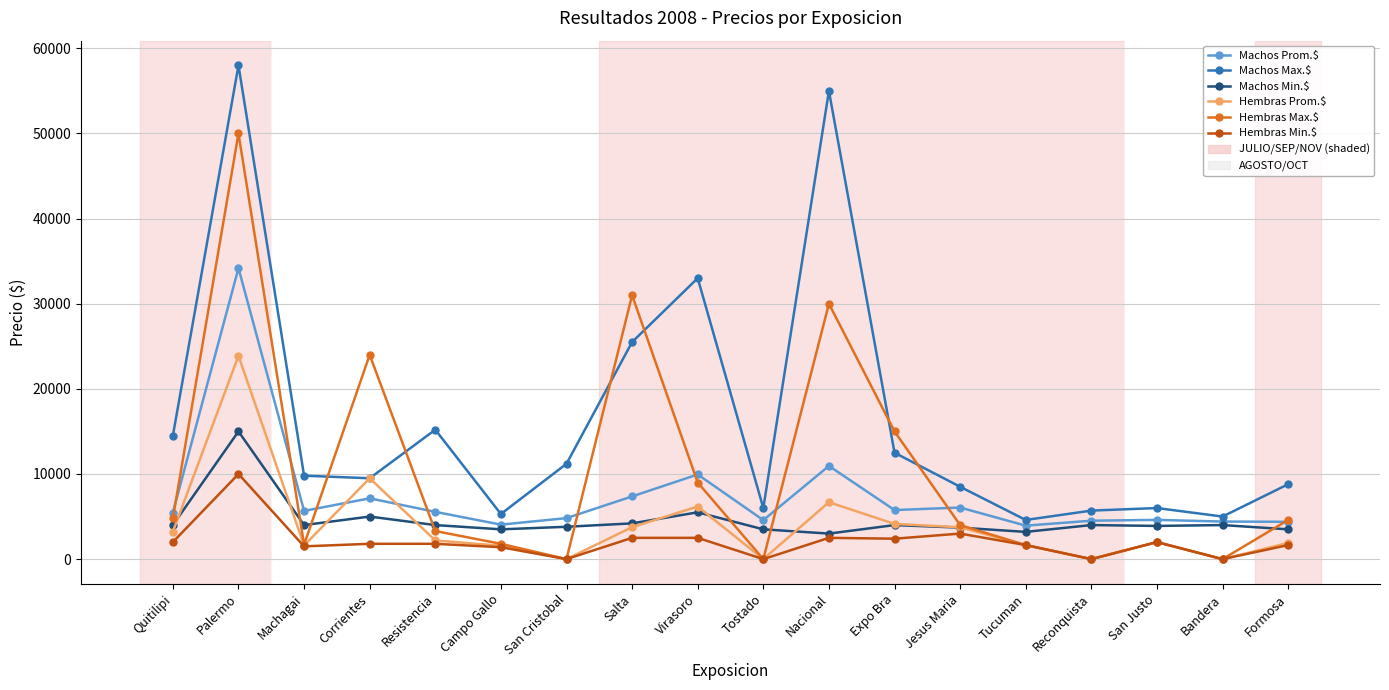

What is the difference between the second highest and minimum values in the Hembras Prom.$ series?

9500.0